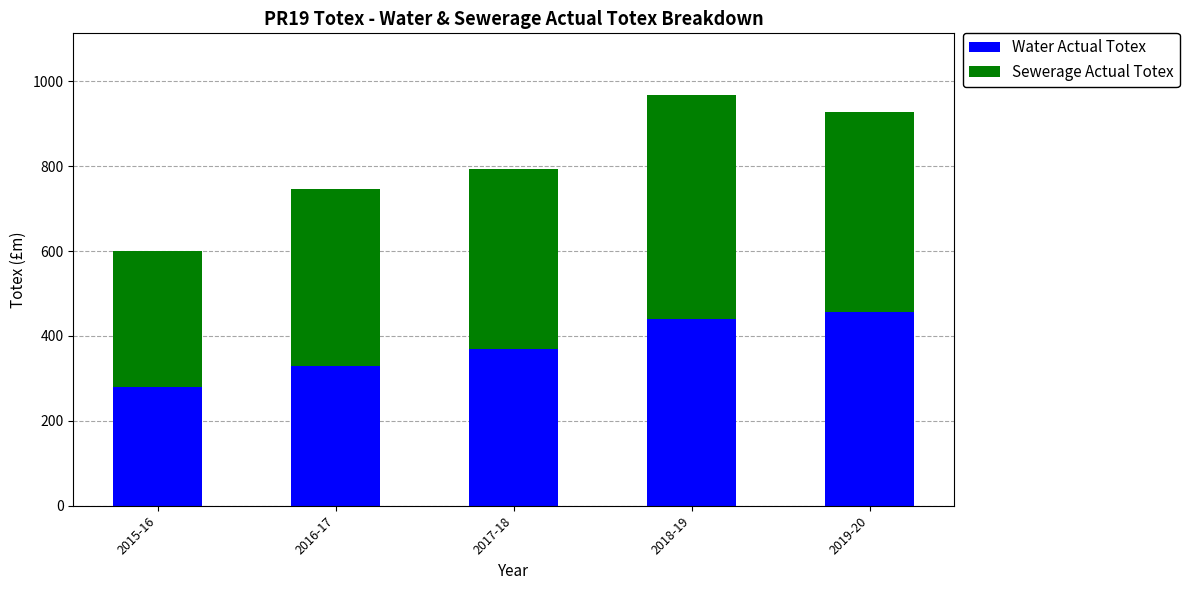

What is the sum of the Water Actual Totex values at 2018-19 and 2016-17?

768.1